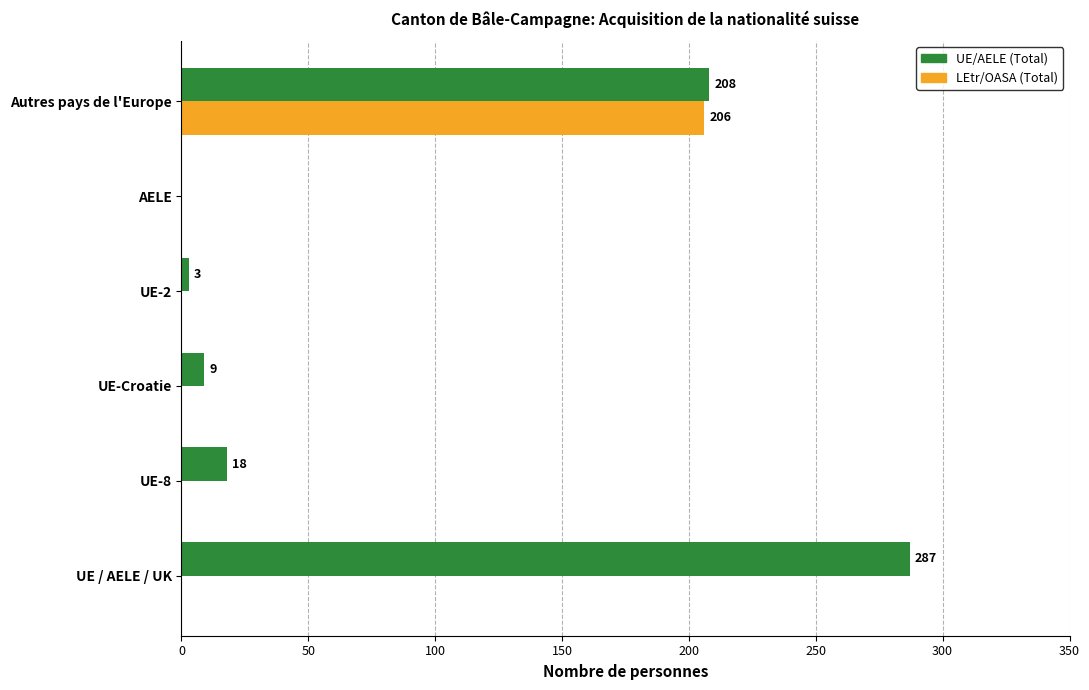

What are all the series names shown in the legend?

UE/AELE (Total), LEtr/OASA (Total)